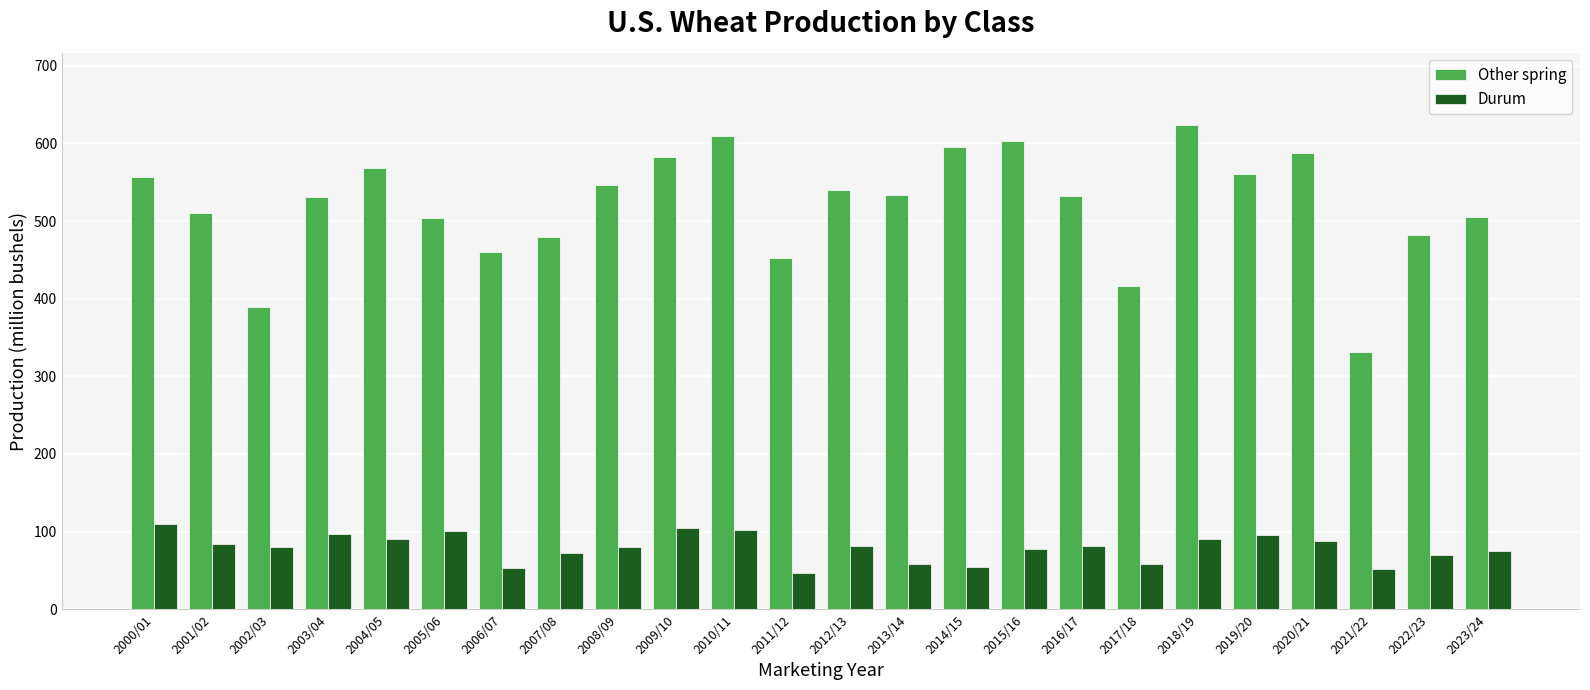

Is it true that Other spring equals 561.1 at 2019/20?

True